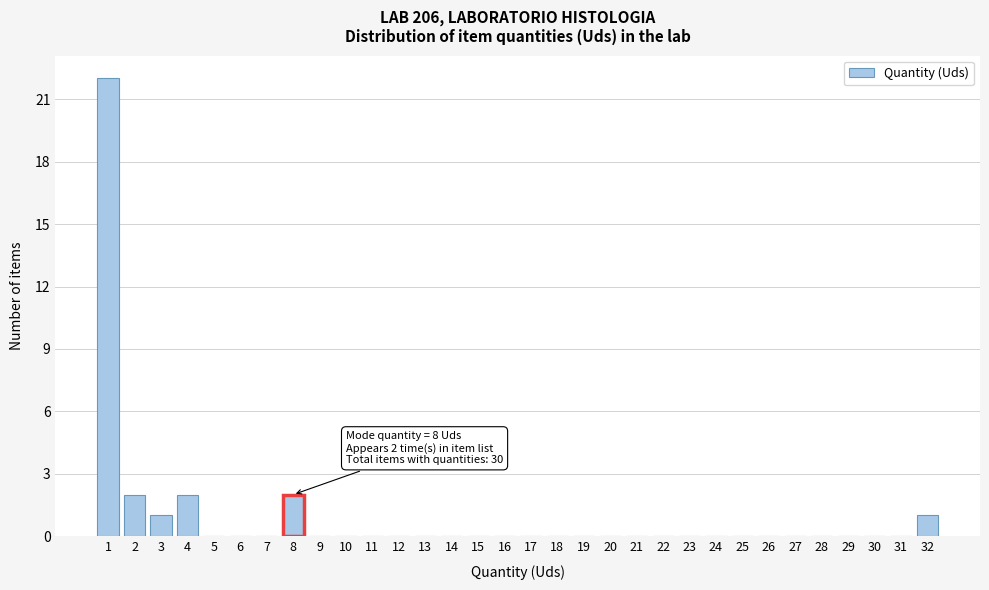

Over which range of the x-axis is the bar tallest?

0.5 to 1.5